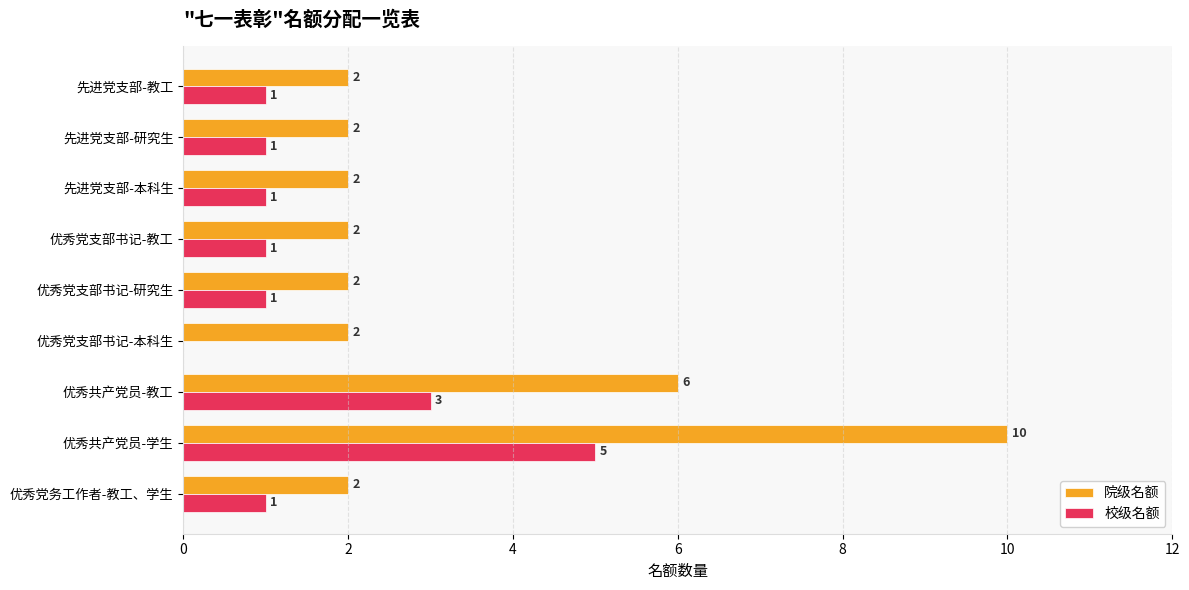

At which category does the chart reach its peak across all series?

优秀共产党员-学生